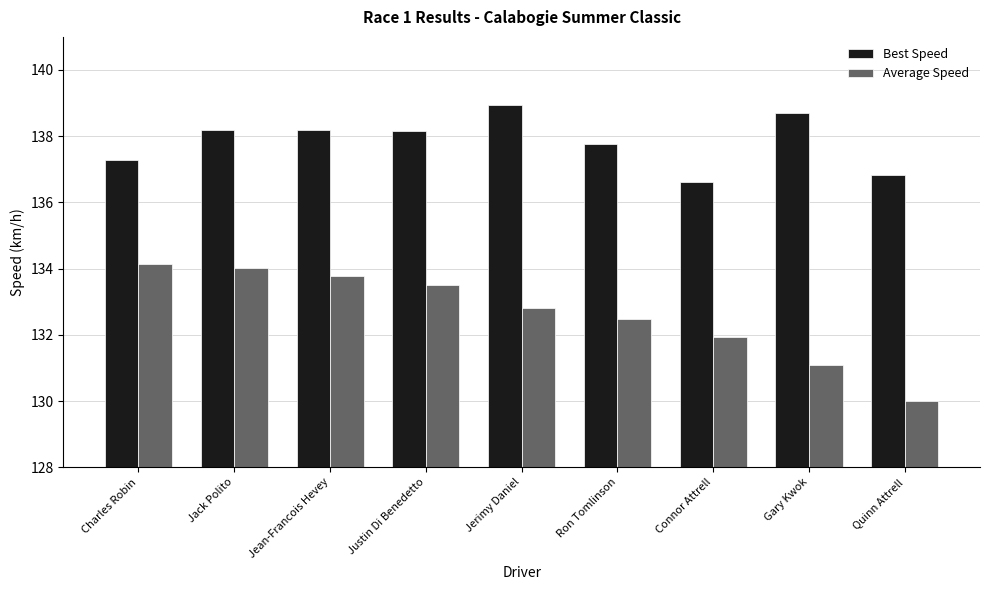

List the series in order of their overall mean, highest first.

Best Speed, Average Speed